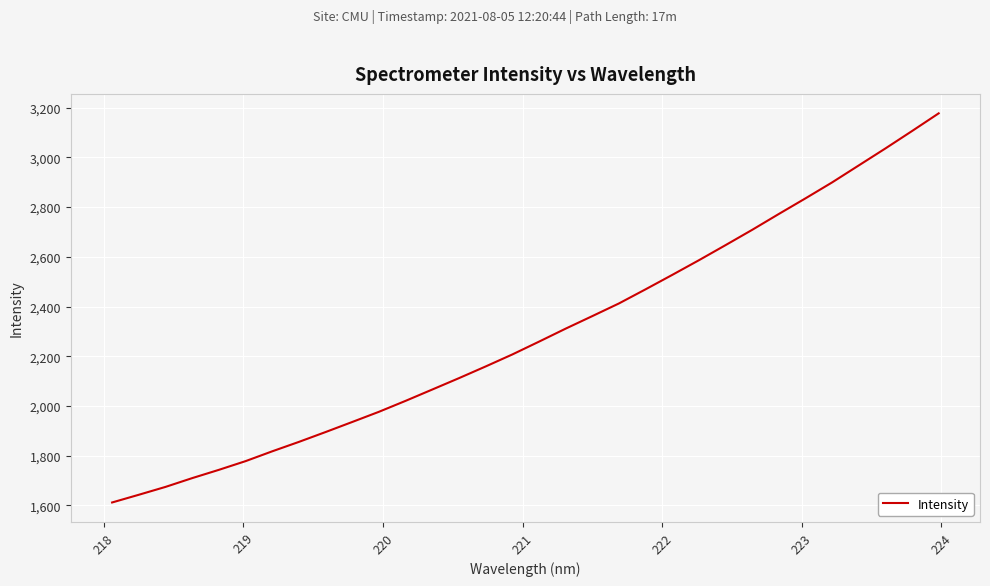

What is the difference between the maximum and minimum values?

1565.4